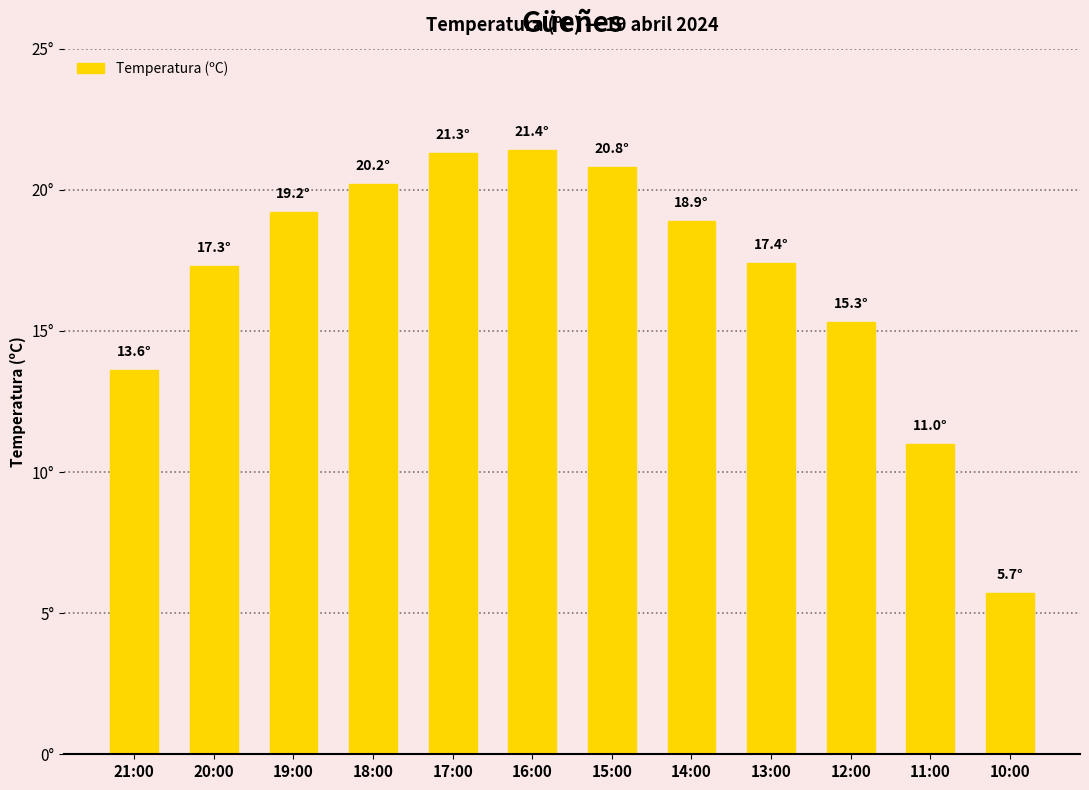

Read the value at 12:00.

15.3